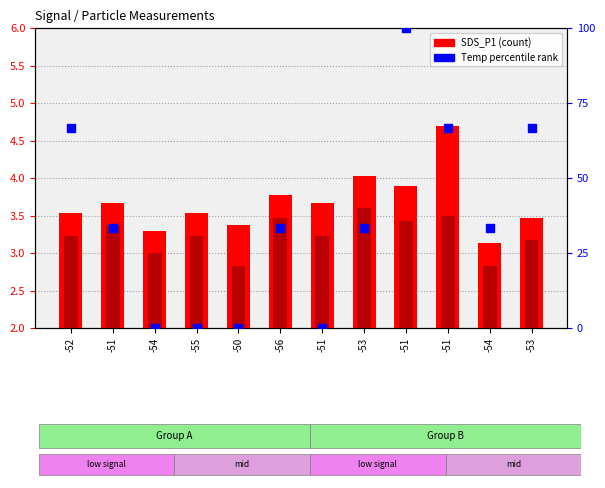

At how many categories does at least one series exceed 11?

8